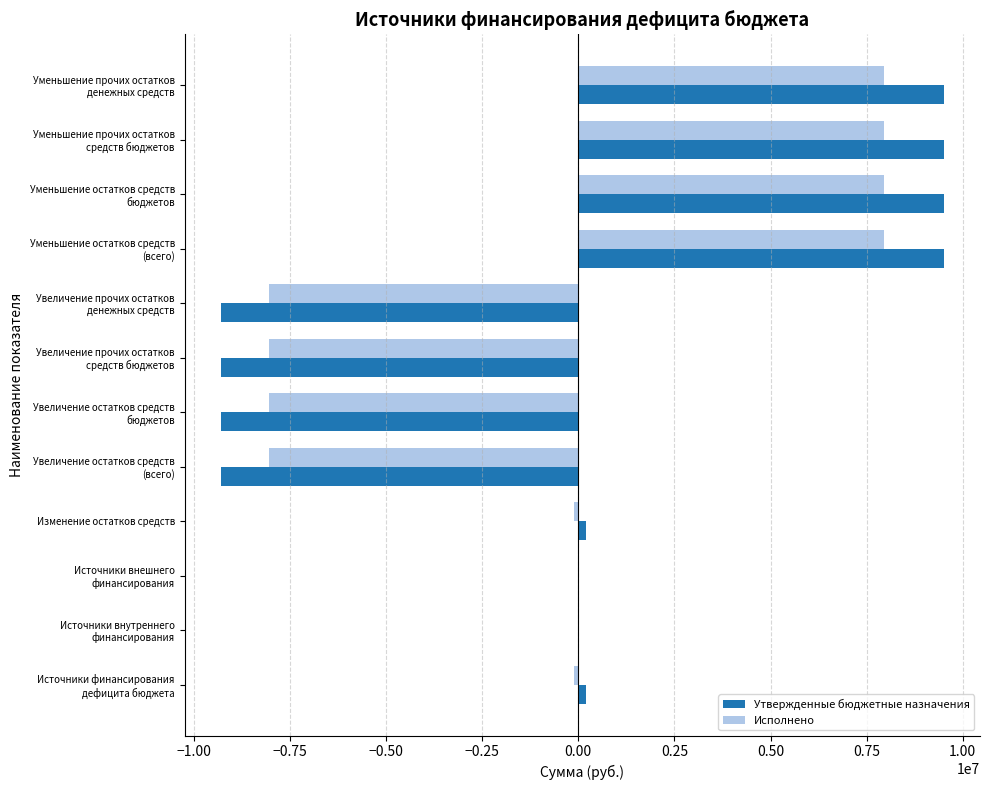

What is the greatest value displayed?

9507285.2